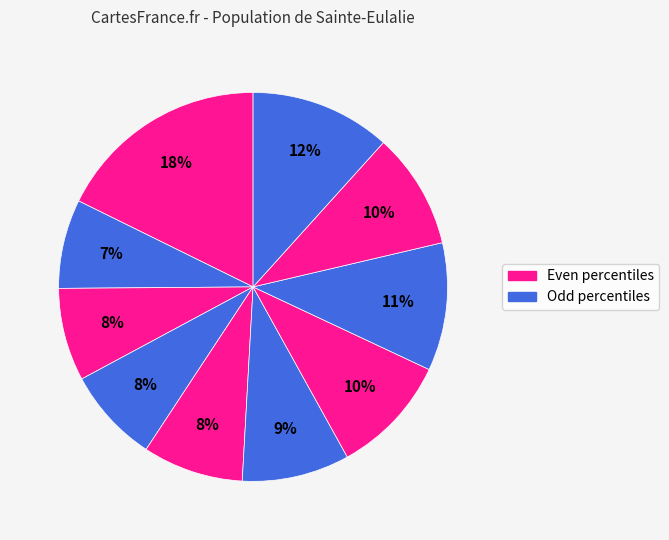

To the nearest percent, what is the average slice percentage?

10%